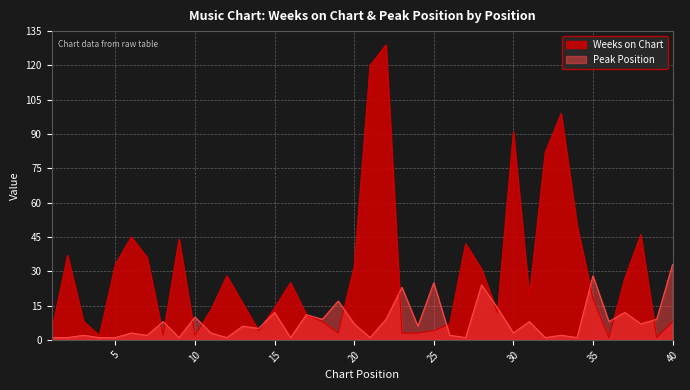

What is the sum of the Weeks on Chart values at 24 and 8?

5